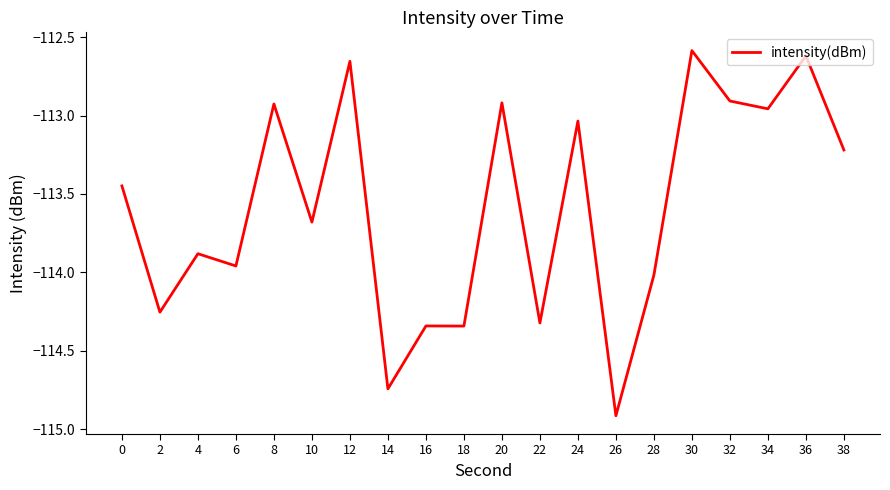

What is the difference between the second highest and second lowest values?

2.1